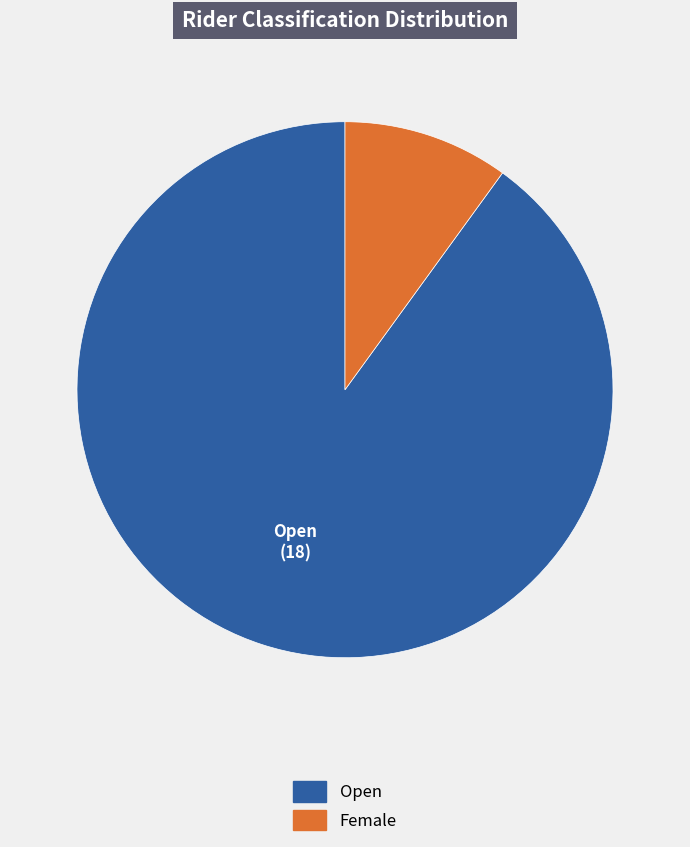

Rank the categories by value from highest to lowest.

Open, Female